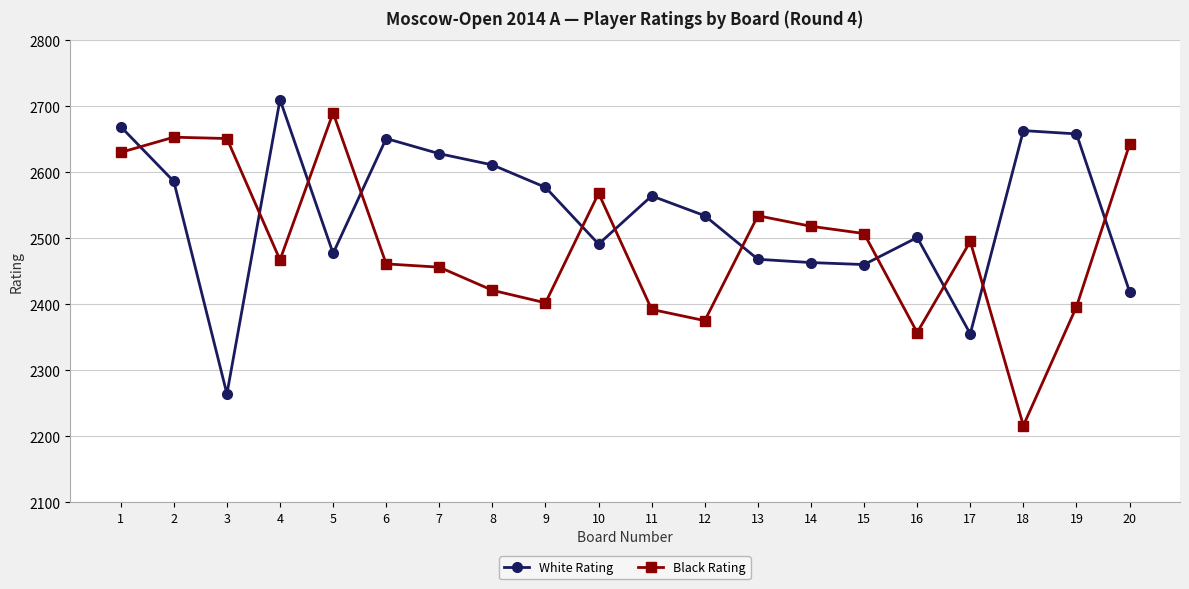

List the series in order of their overall mean, highest first.

White Rating, Black Rating